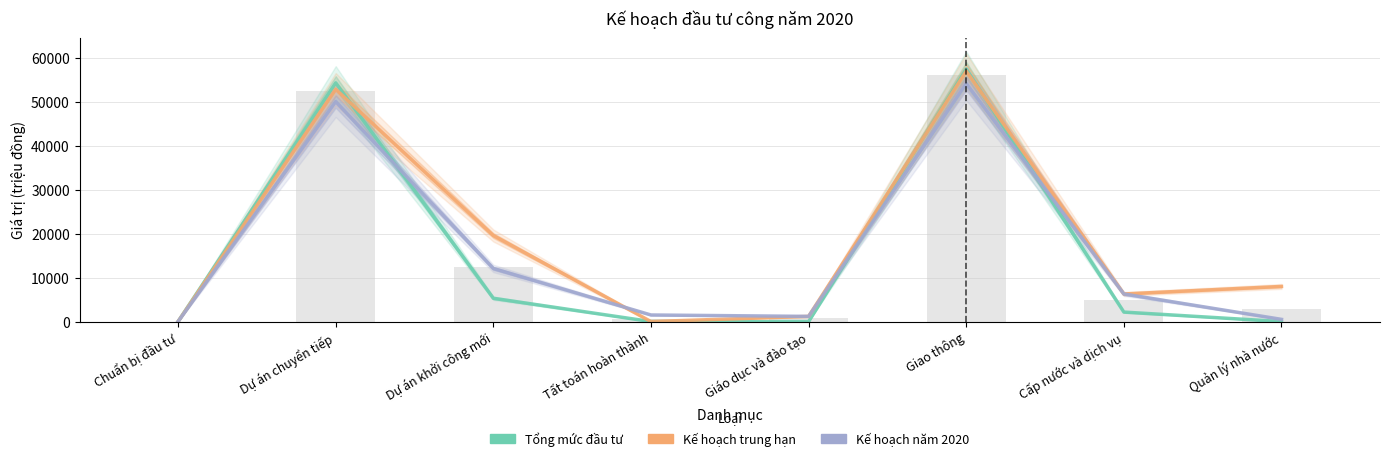

Which category has the lowest value across all series?

Chuẩn bị đầu tư